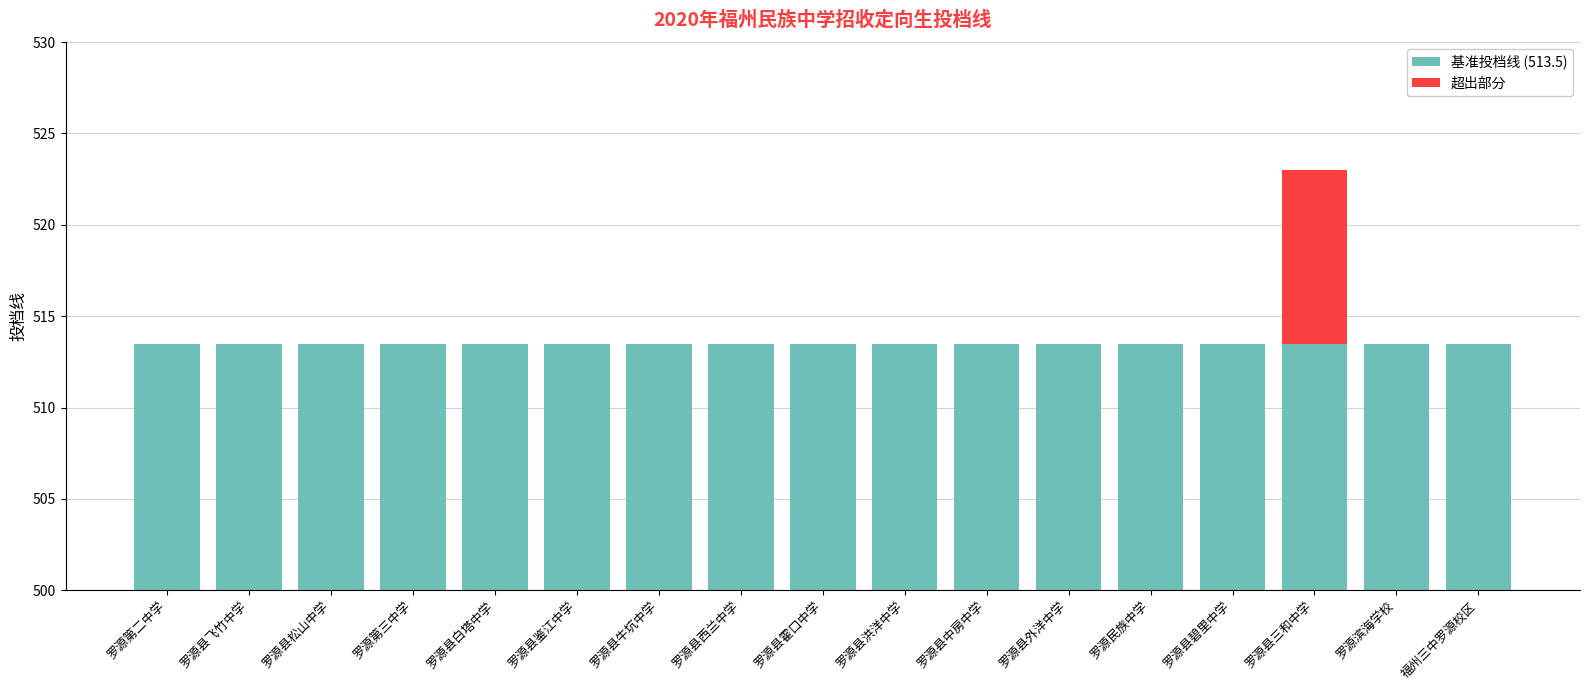

What is the label of the 11th bar from the right?

罗源县牛坑中学